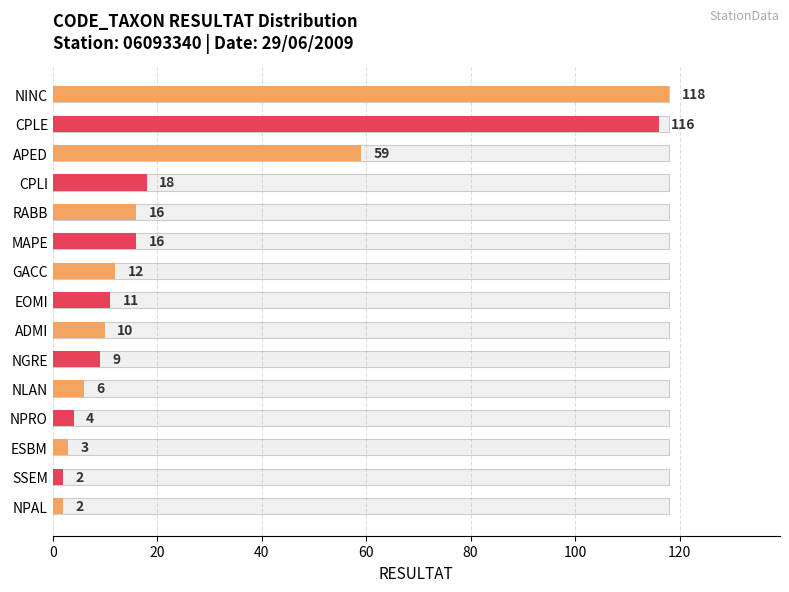

Are the bars grouped side by side (vs. stacked)?

No